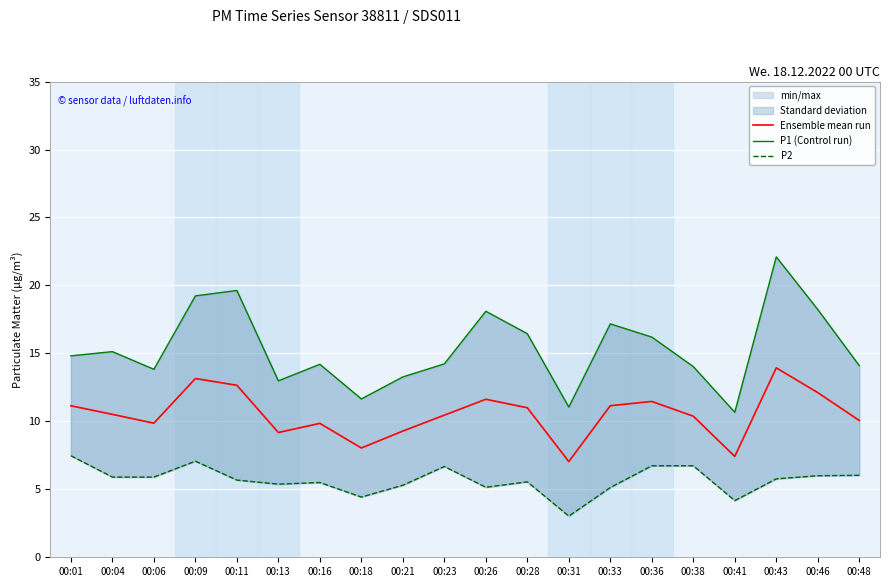

Count the number of categories in the chart.

20